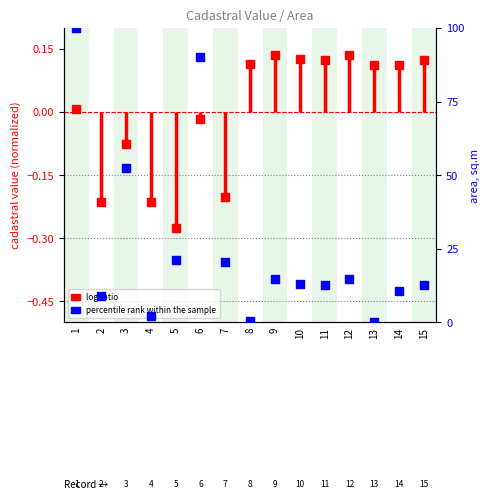

At which category is the sum across all series the highest?

1